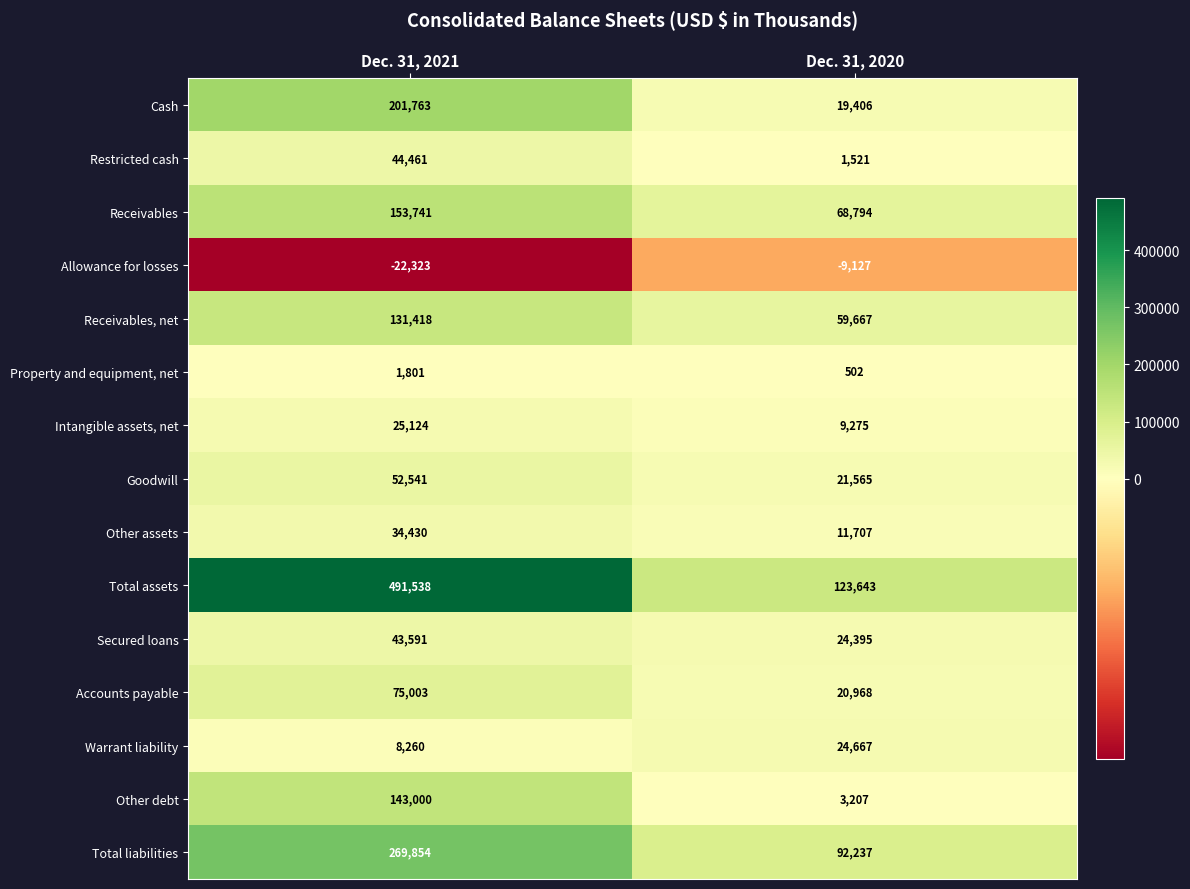

What is the sum of all Intangible assets, net values?

34399